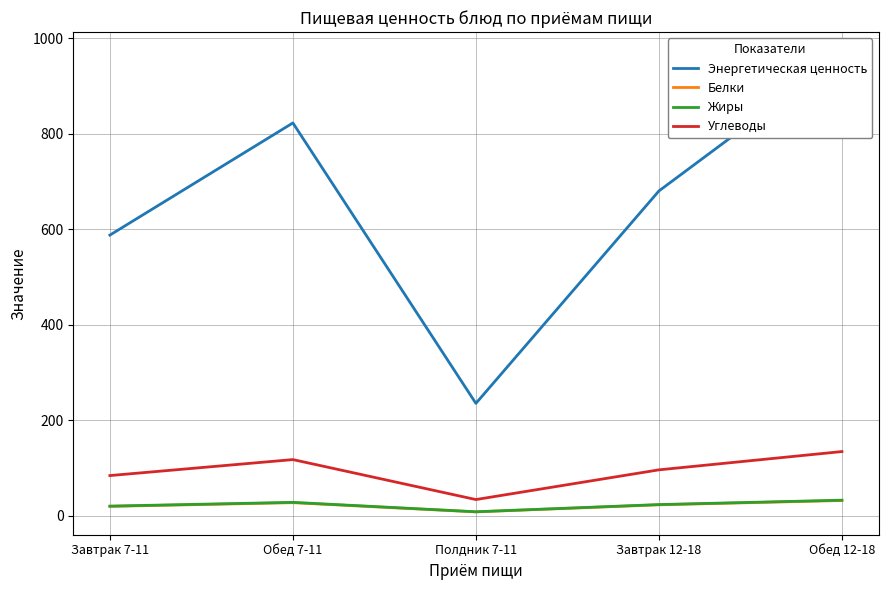

Where is Энергетическая ценность nearest to the value 600?

Завтрак 7-11